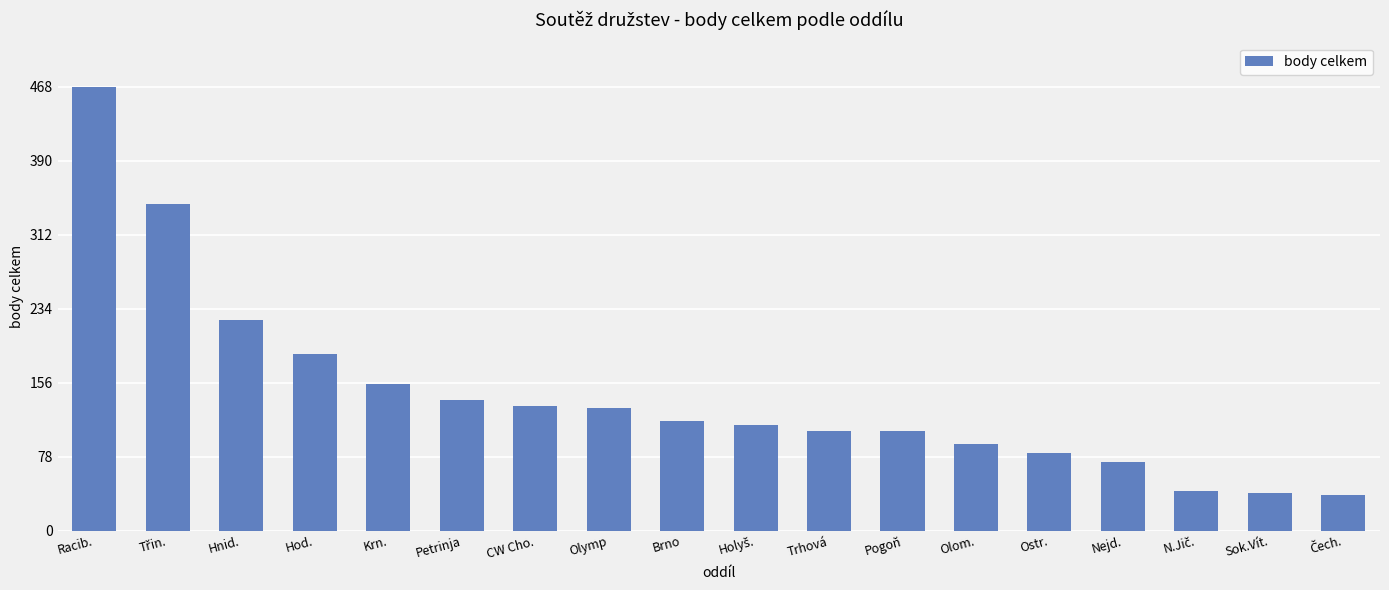

Is it true that the value at Hod. is 186?

True